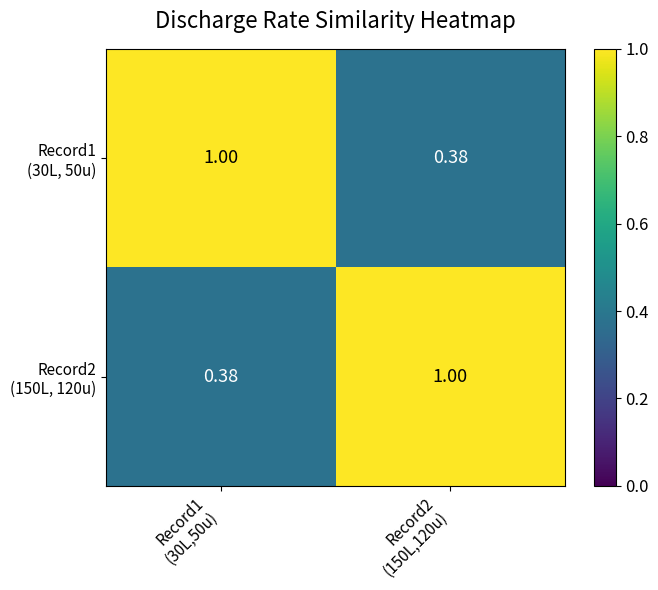

What is the spread (max minus min) of values at Record1
(30L,50u)?

0.6